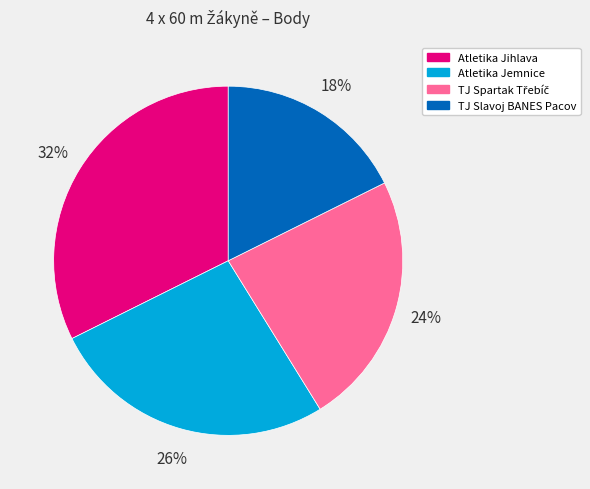

Count the number of slices in the pie.

4